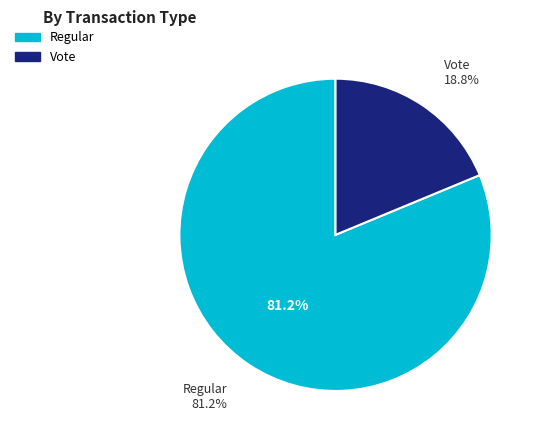

Is it true that Regular is 86% of the pie?

False